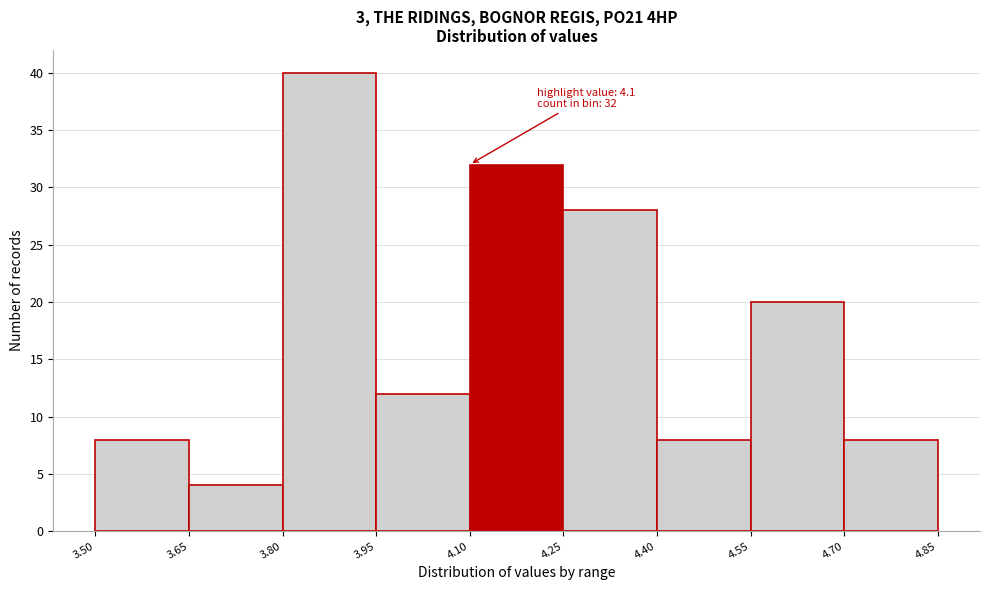

Over which range of the x-axis is the bar tallest?

3.80 to 3.95